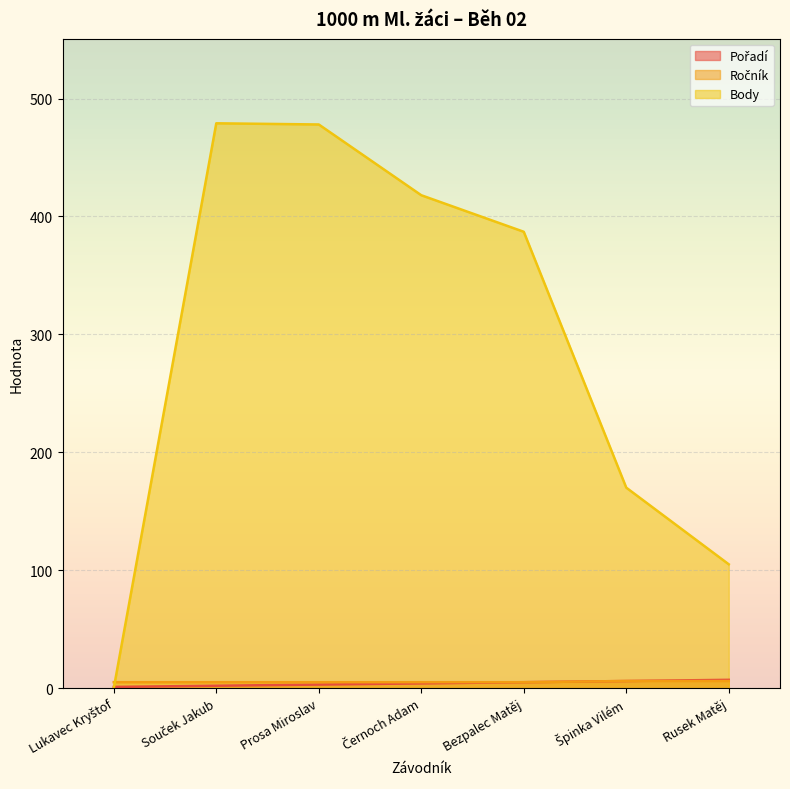

Is the value of Body at Bezpalec Matěj greater than the value of Pořadí at Bezpalec Matěj?

Yes